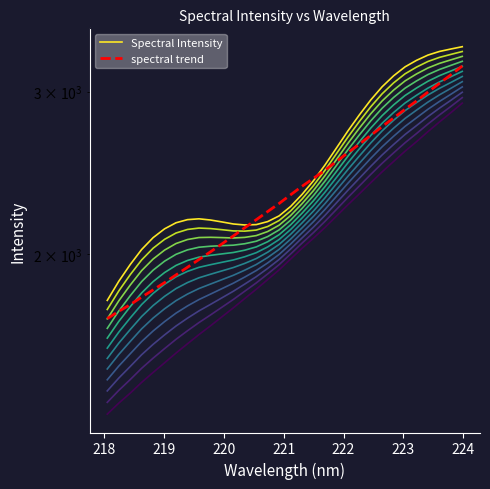

What is the smallest value displayed?

1342.6